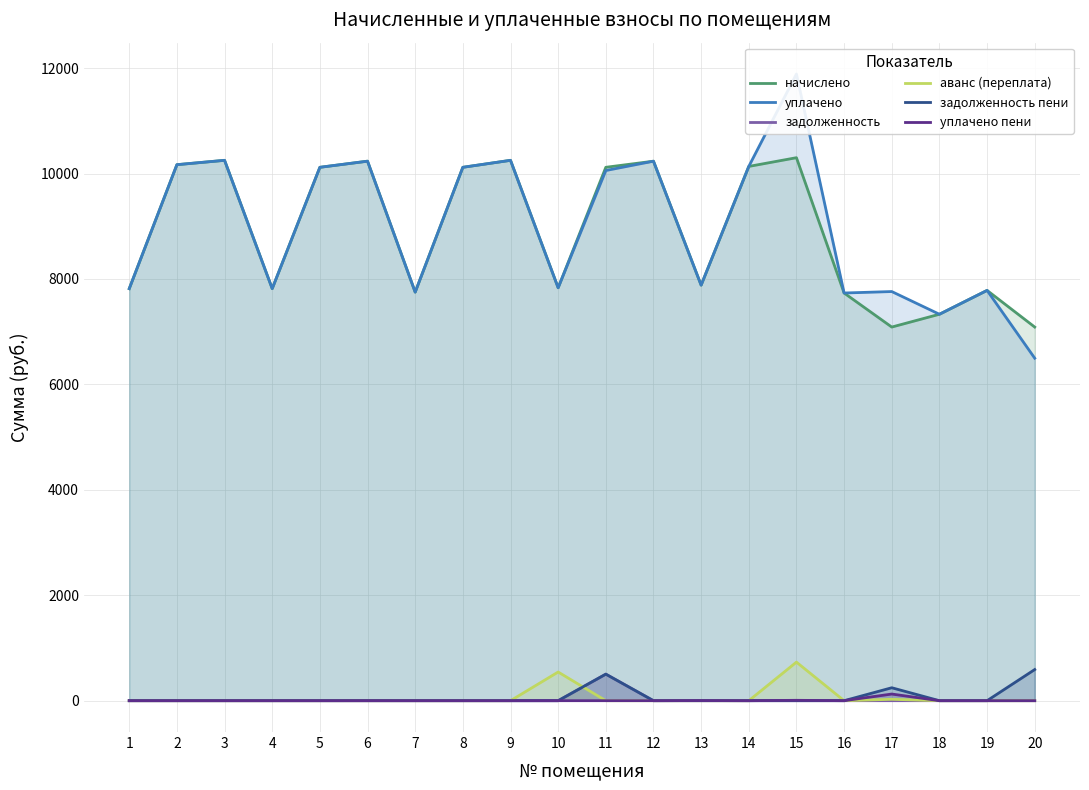

How many lines are shown in the chart?

6